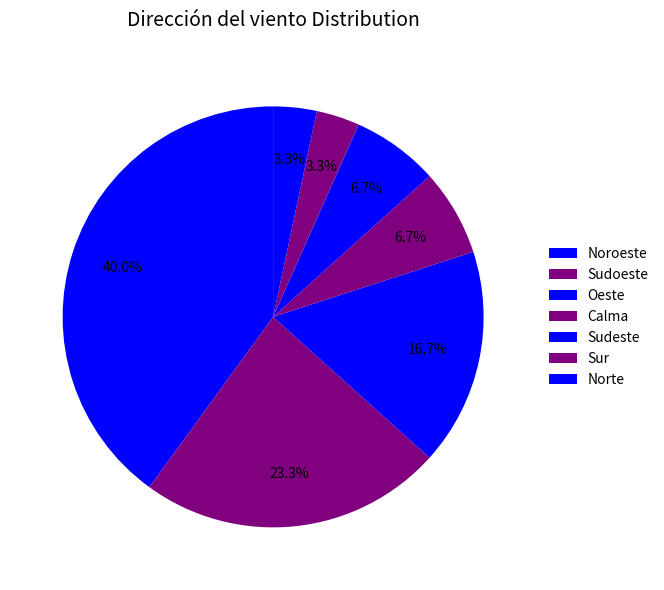

What percentage is the Sudoeste slice, to the nearest percent?

23%